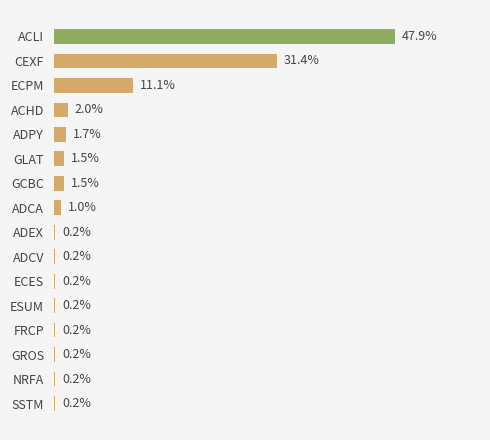

Are the bars horizontal?

Yes